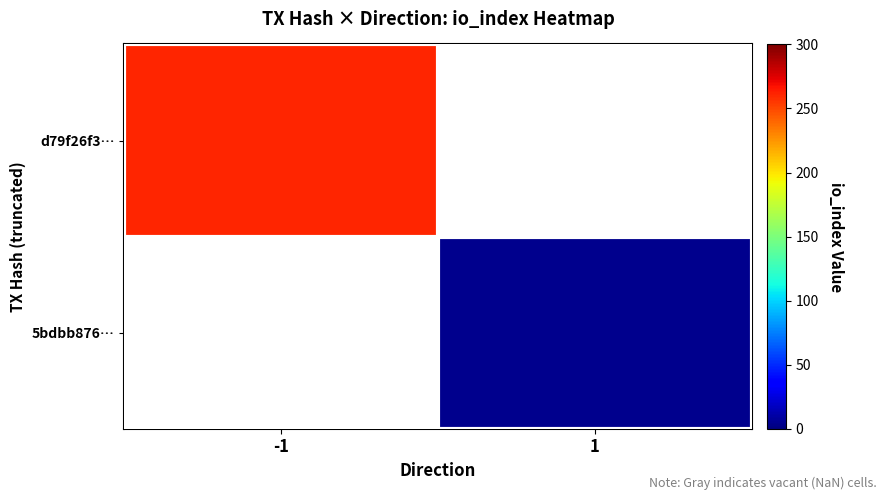

Is the value of 5bdbb876… at 1 greater than the value of d79f26f3… at 1?

No